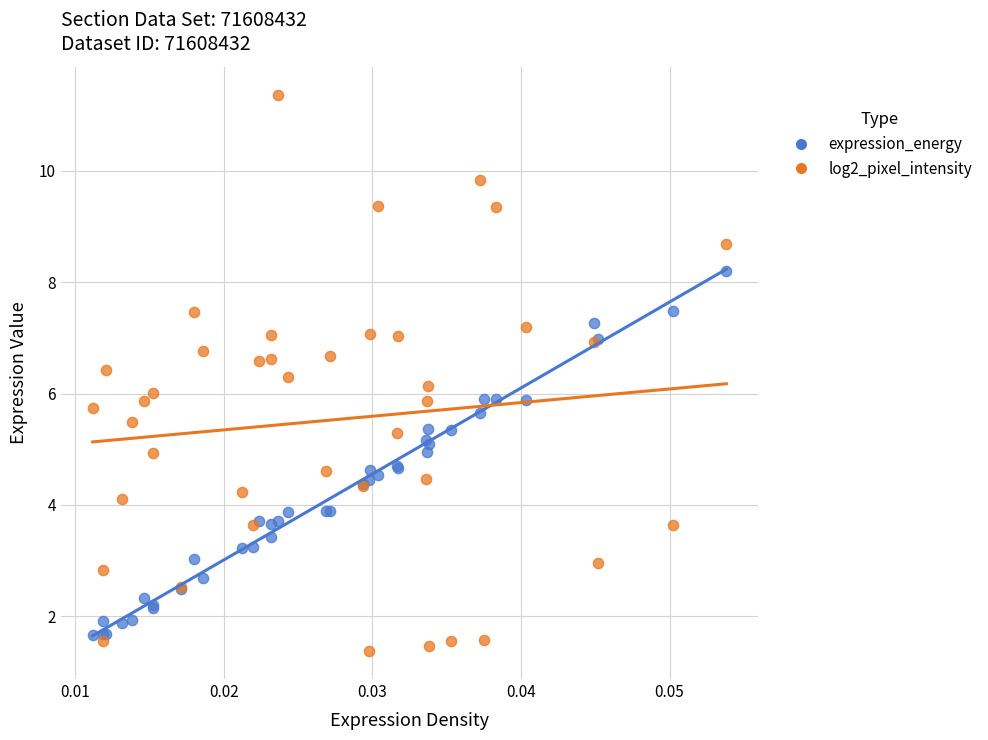

Which series reaches the minimum Y coordinate?

log2_pixel_intensity